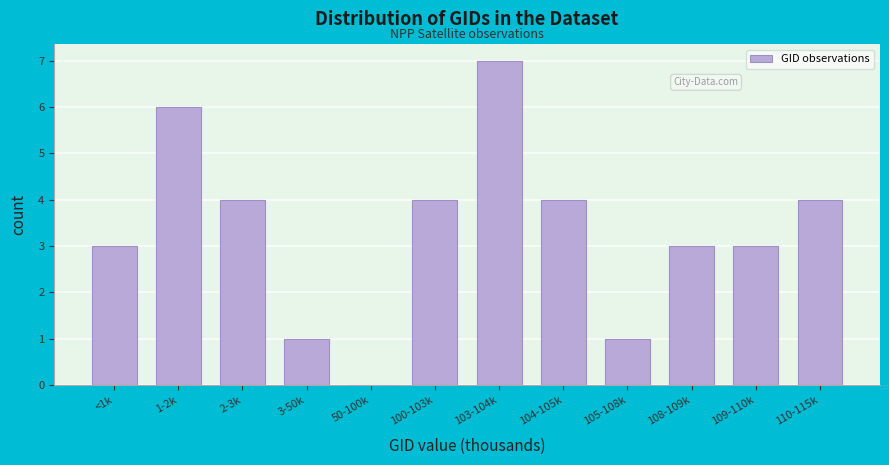

Reading left to right, extract all data points from this chart.

<1k=3	1-2k=6	2-3k=4	3-50k=1	50-100k=0	100-103k=4	103-104k=7	104-105k=4	105-108k=1	108-109k=3	109-110k=3	110-115k=4